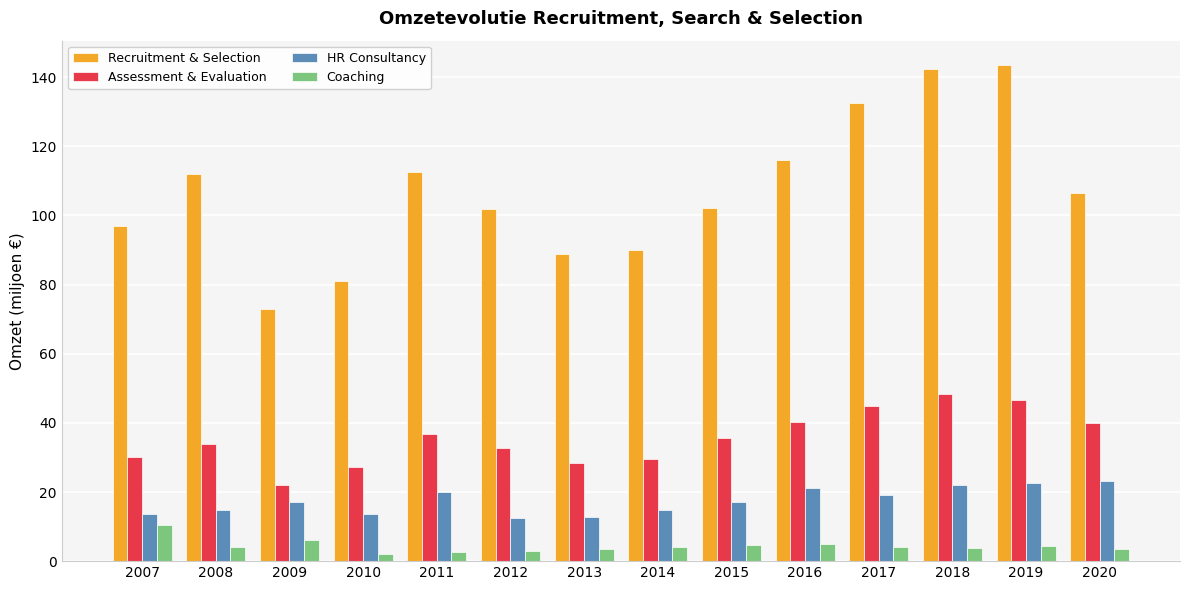

Rank the series at 2011 from lowest to highest value.

Coaching, HR Consultancy, Assessment & Evaluation, Recruitment & Selection